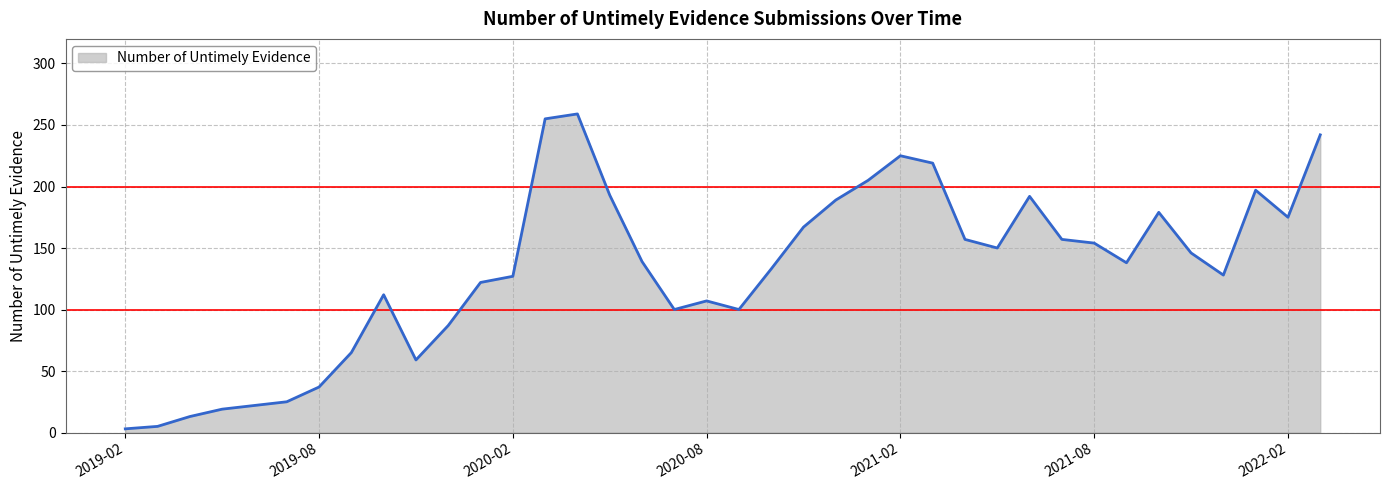

How many interior local peaks (higher than both neighbors) does the data have?

7